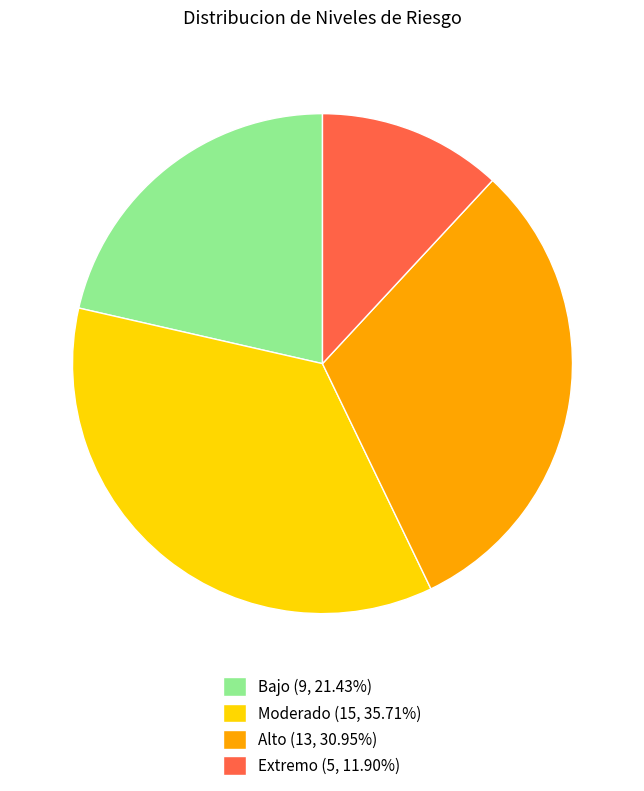

Rank the categories by value from highest to lowest.

Moderado, Alto, Bajo, Extremo